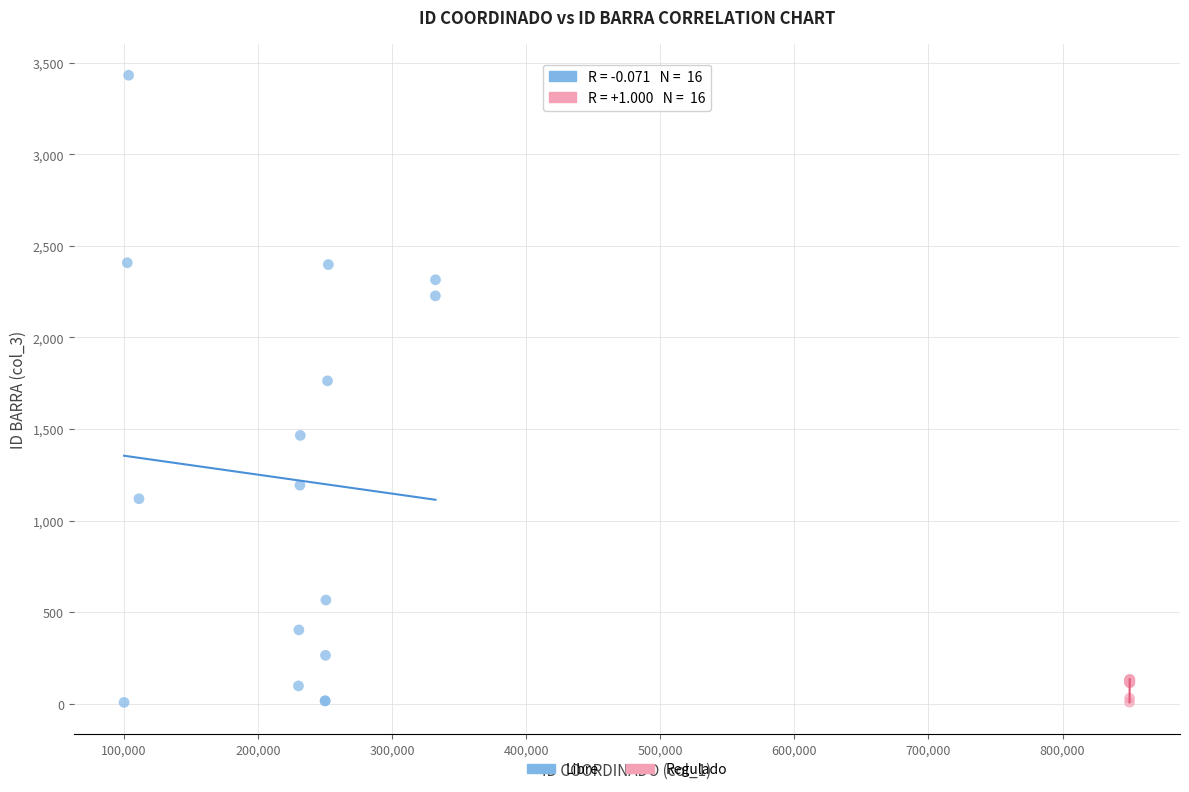

Which series has the widest spread of Y values?

Libre